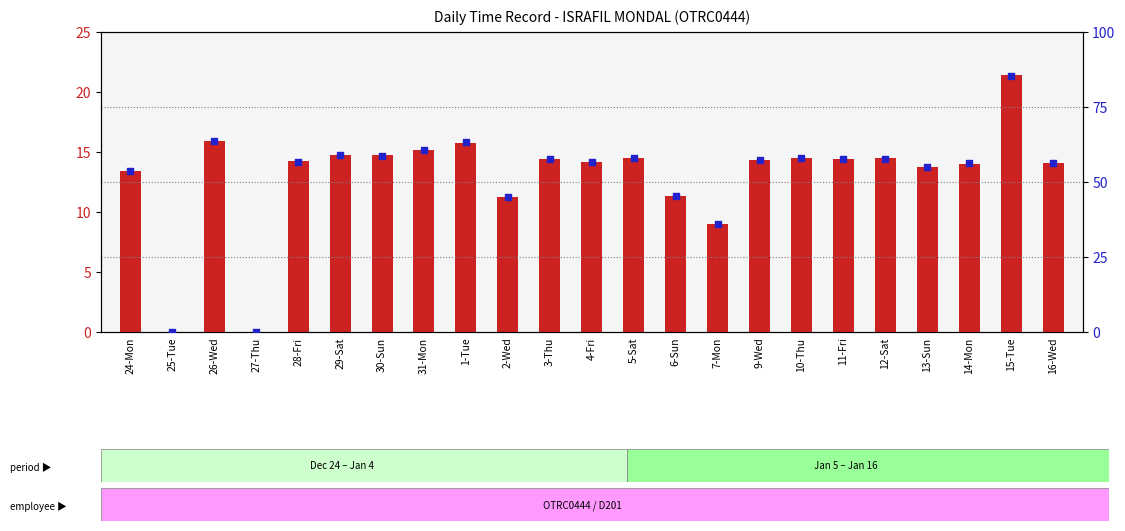

Which series has the widest spread of Y values?

percentile rank within the sample